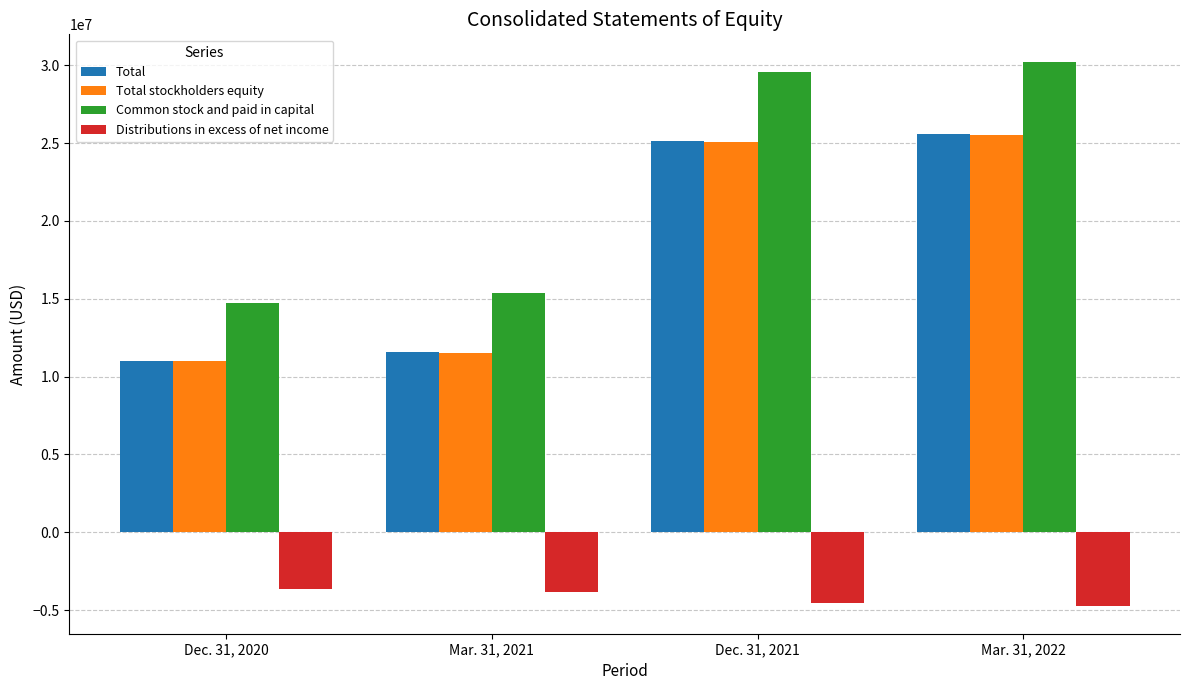

Between Mar. 31, 2021 and Dec. 31, 2021, which series saw the biggest shift?

Common stock and paid in capital